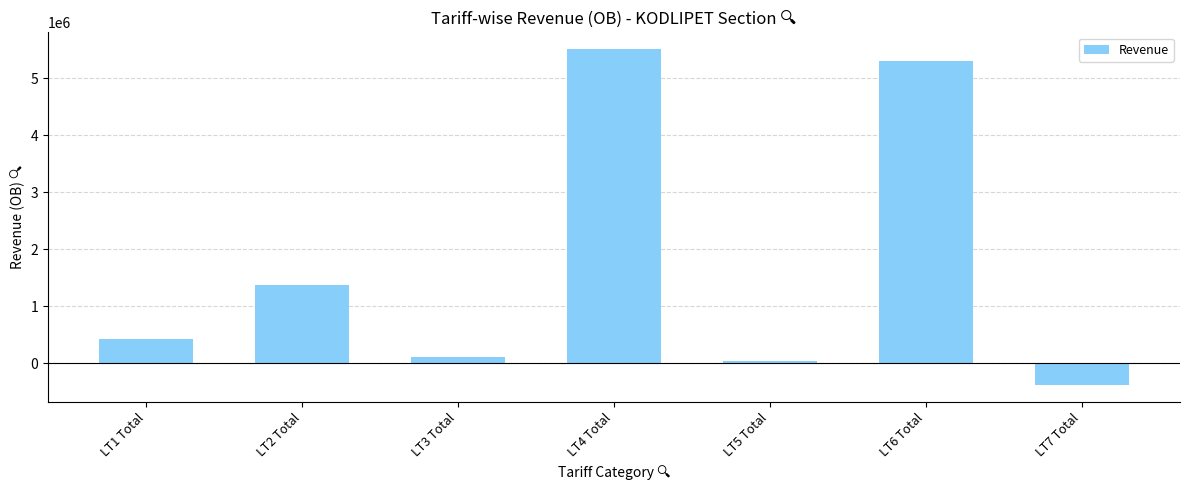

Is it true that the value at LT4 Total is 5513506.7?

True